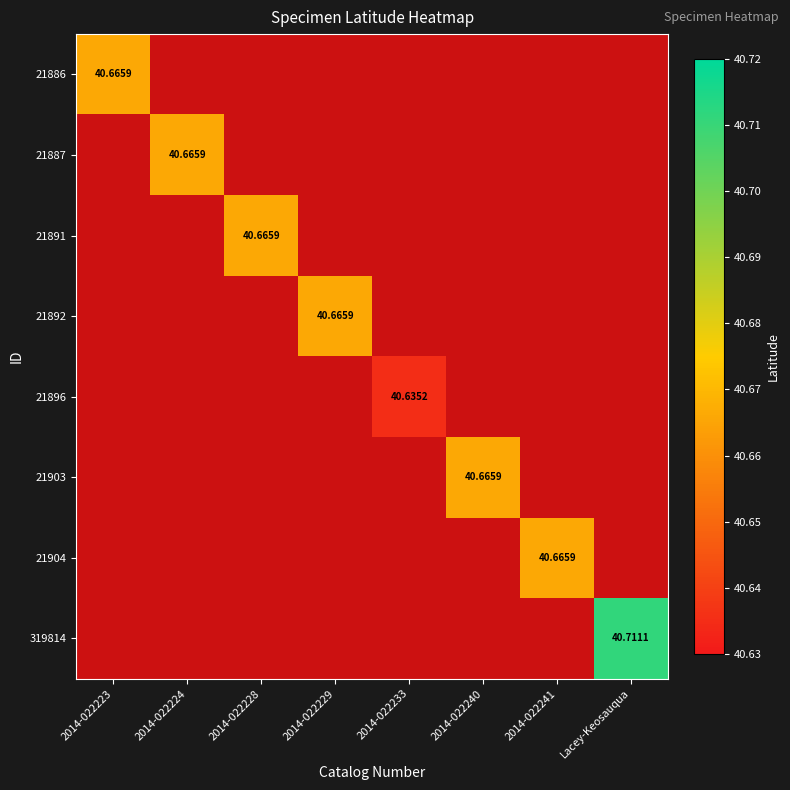

At how many categories does at least one series exceed 40?

8